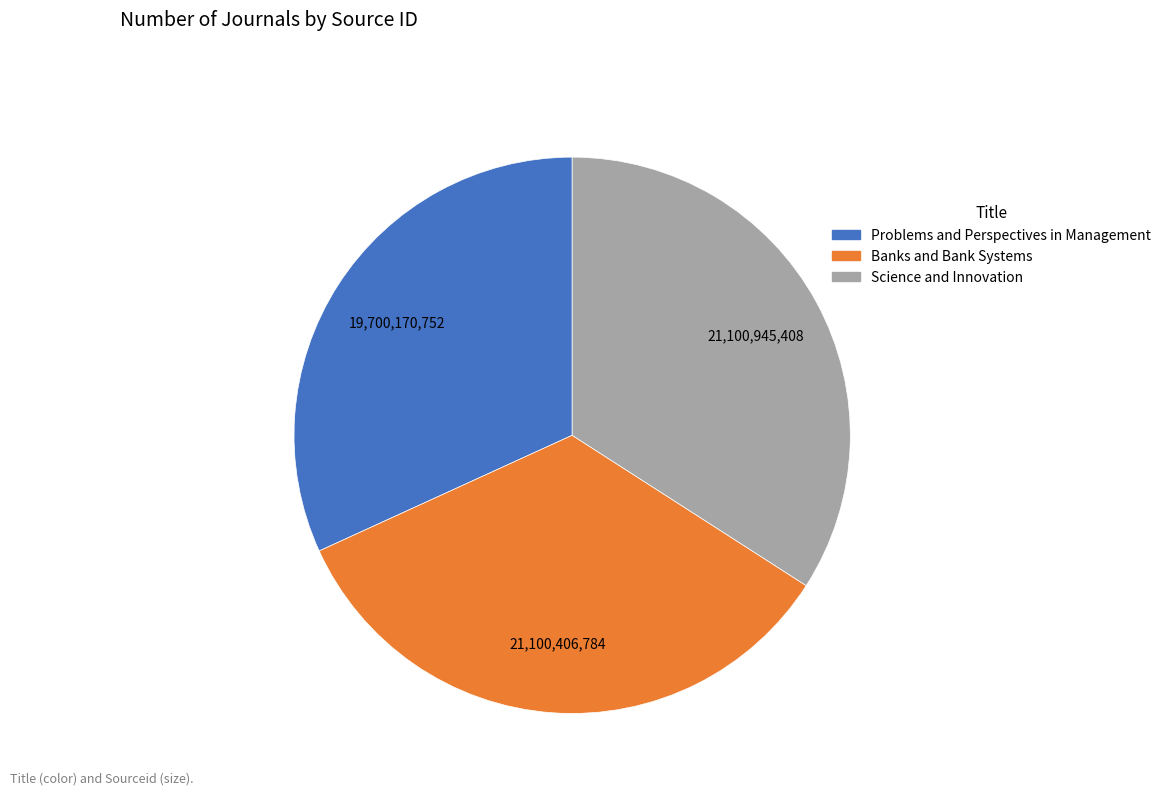

True or false: Banks and Bank Systems accounts for 34% of the total.

True